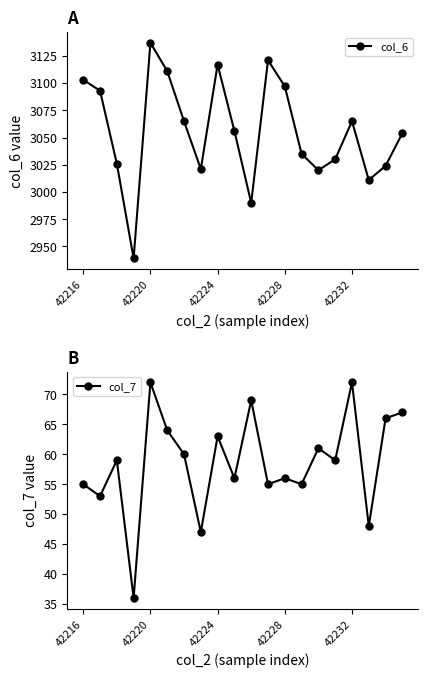

Which series has the largest total across all categories?

col_6